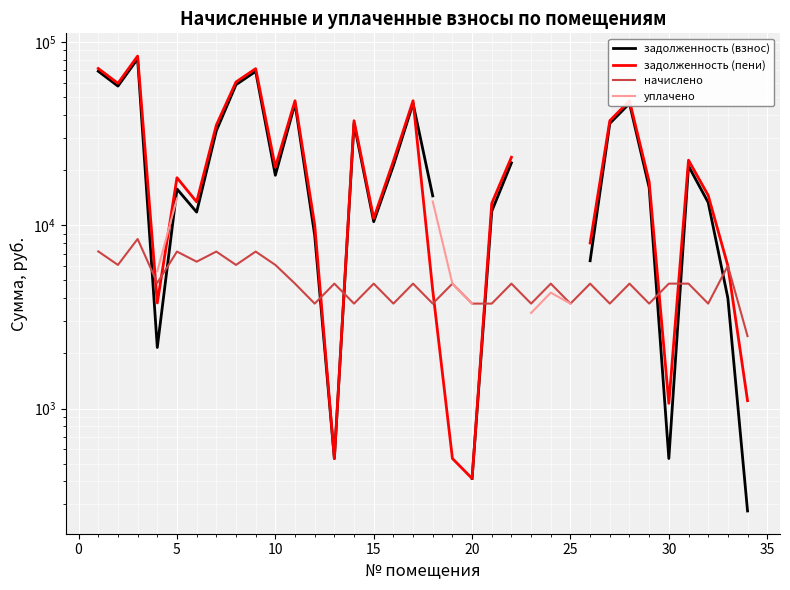

Is the value of начислено at 12 greater than the value of уплачено at 40?

No